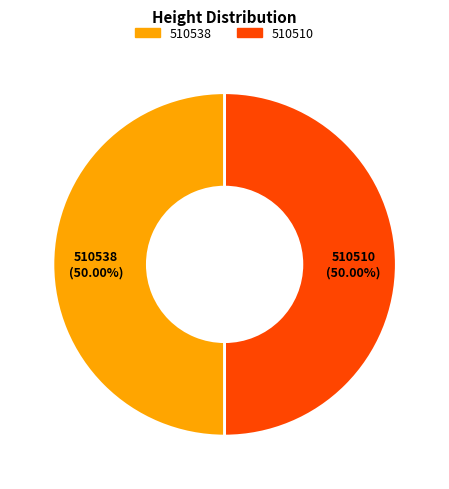

To the nearest percent, what percentage of the pie is 510510?

50%